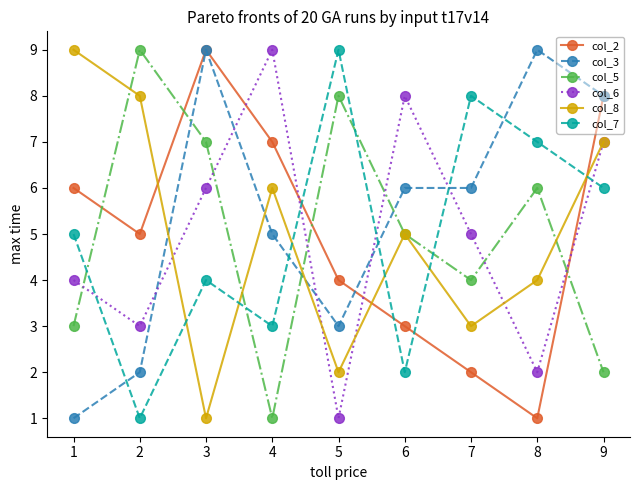

Between which two adjacent categories do col_8 and col_2 first intersect?

2 and 3